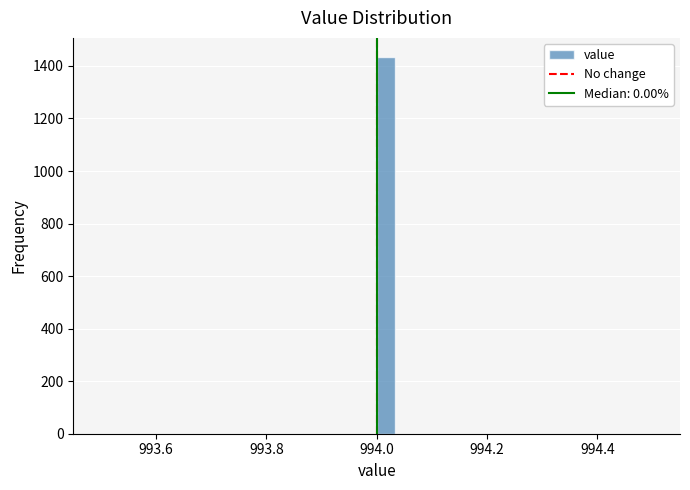

Around what value on the x-axis is the tallest bar? Give the approximate position of its centre, as read against the axis.

994.02